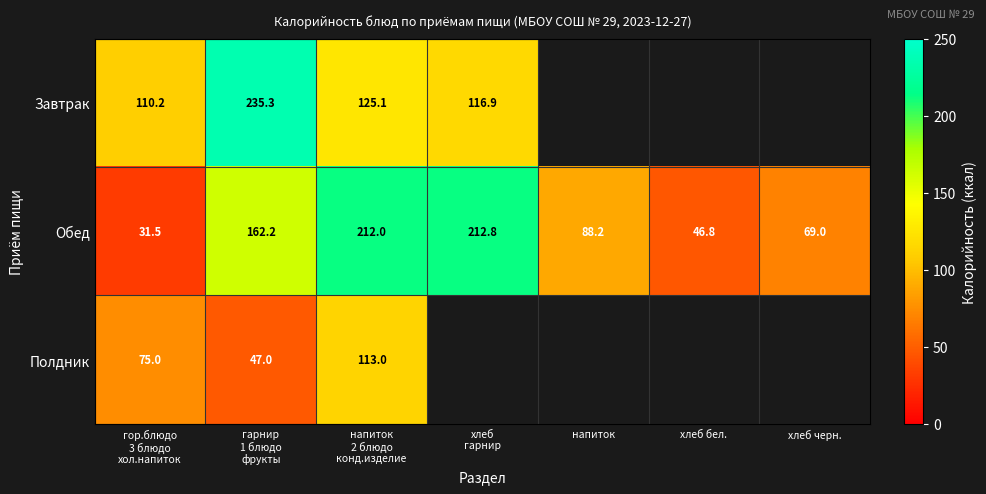

At which label is Обед closest to 122?

напиток